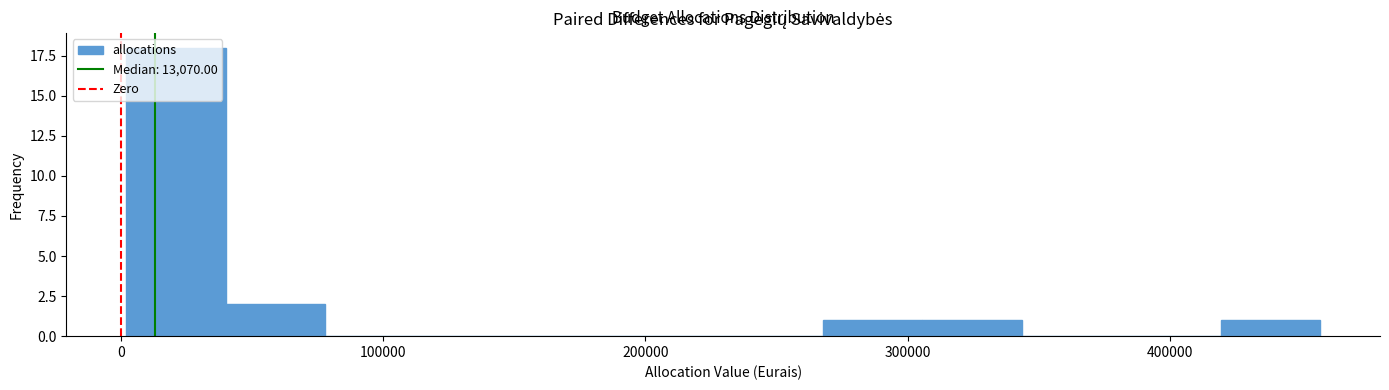

Around what value on the x-axis is the tallest bar? Give the approximate position of its centre, as read against the axis.

20000